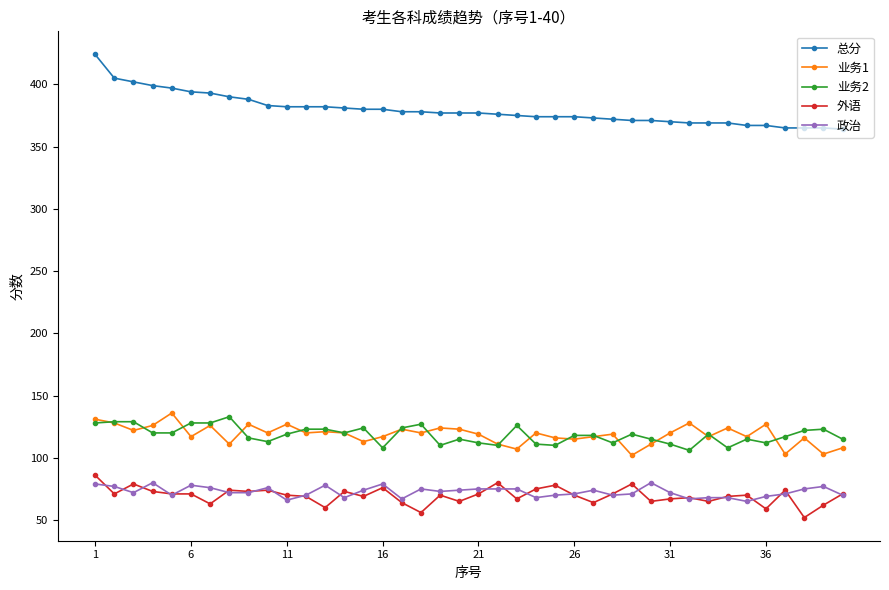

What is the greatest value displayed?

424